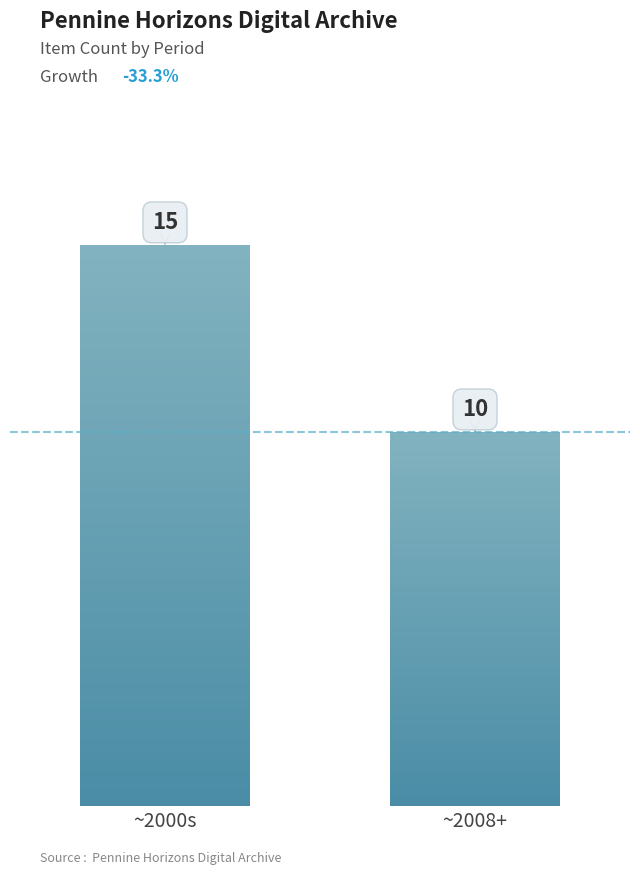

Which label corresponds to the smallest value in the chart?

~2008+